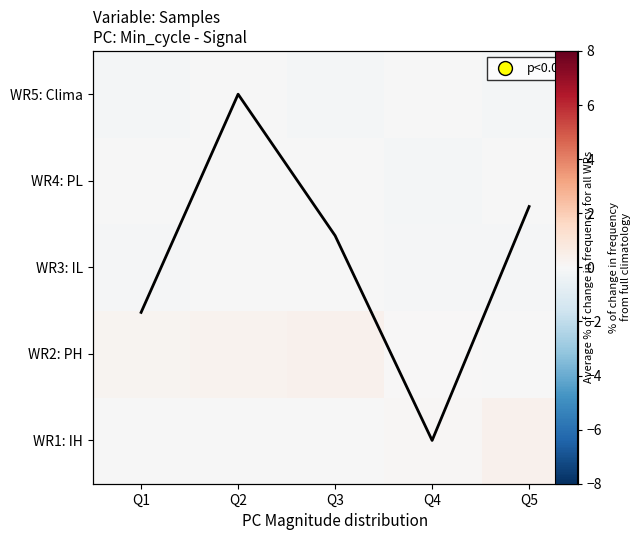

True or false: WR3: IL has a value of -0.1 at Q4.

True